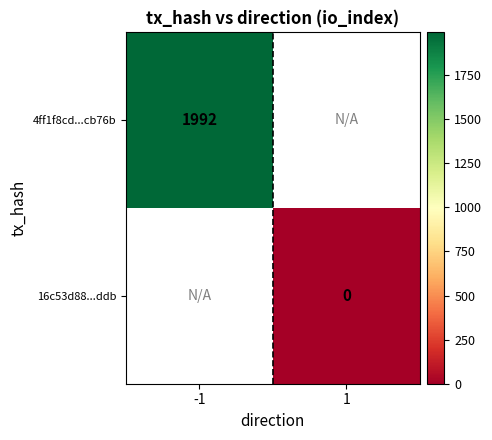

At how many categories does at least one series exceed 621?

1